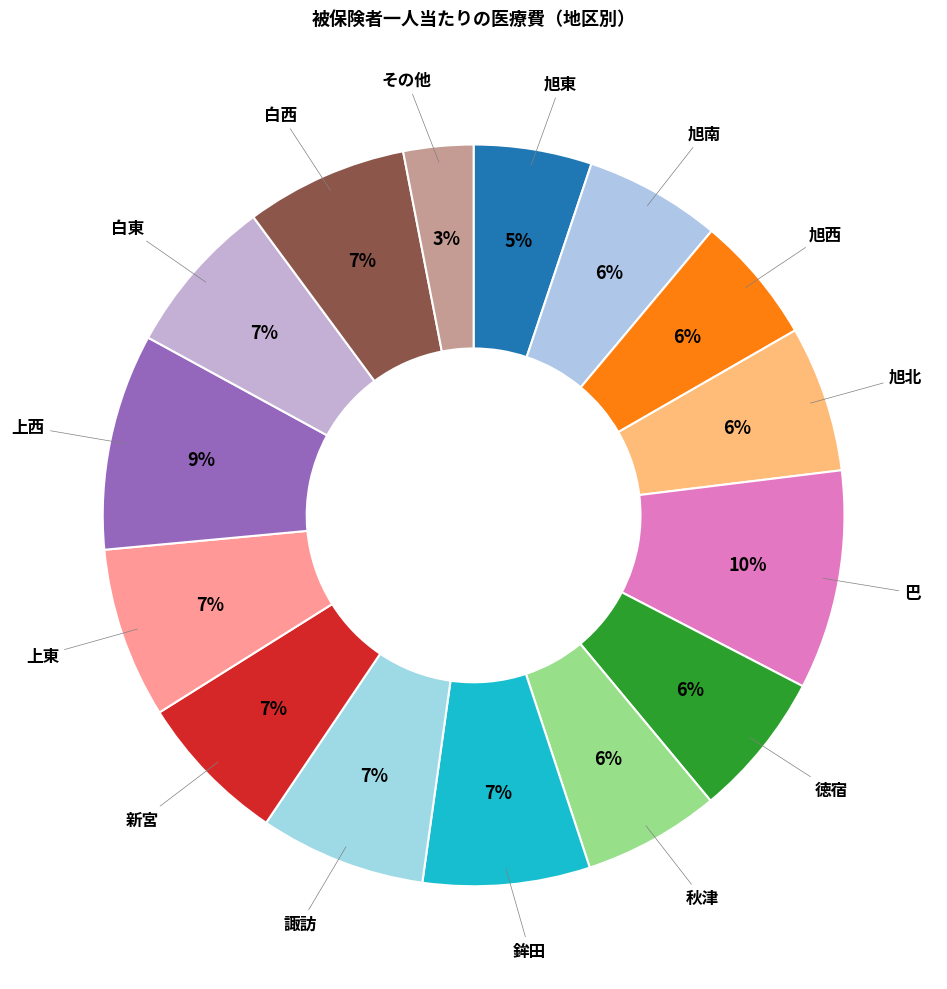

Combined, do 白東 and 徳宿 account for over 50%?

No